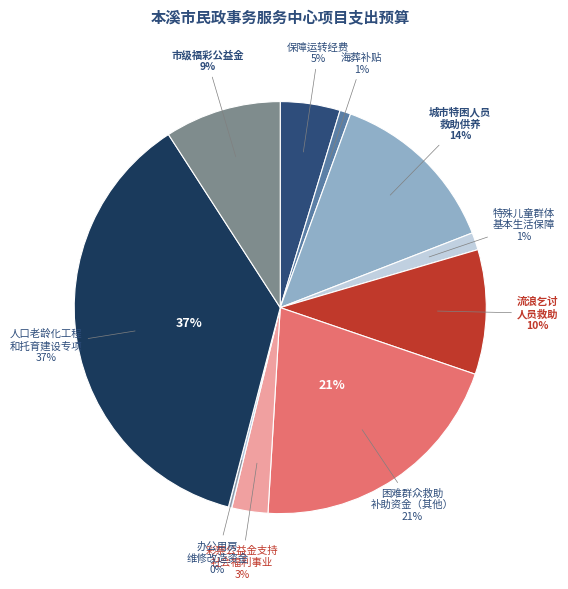

Which has a higher value, 市级福彩公益金 or 特殊儿童群体基本生活保障?

市级福彩公益金